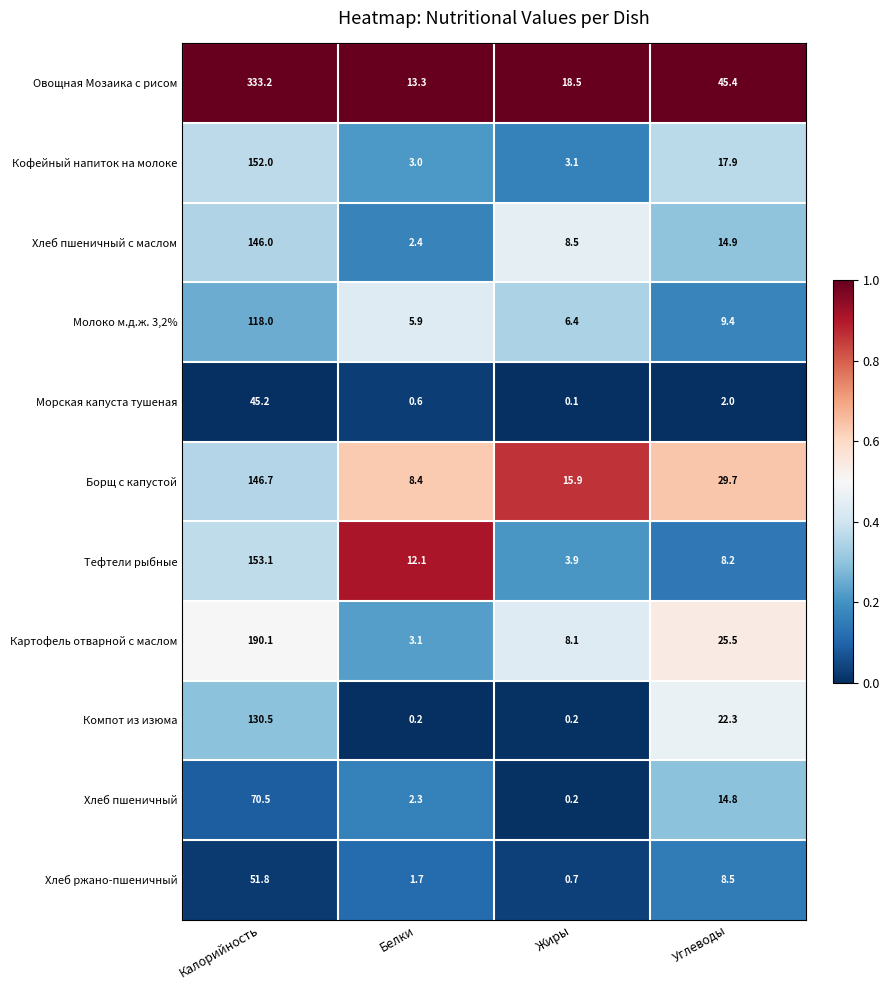

Which series has the widest spread of values?

Овощная Мозаика с рисом